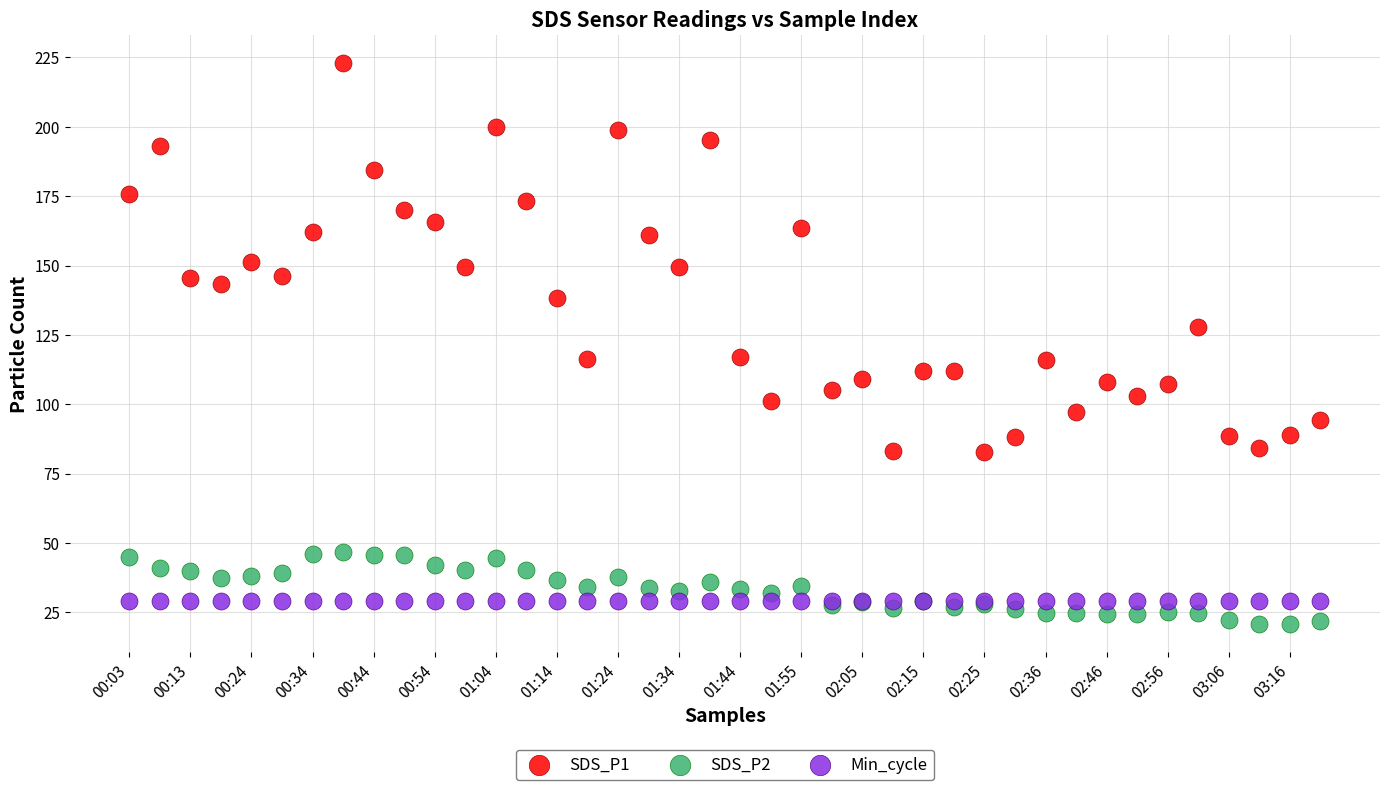

Which series reaches the maximum Y coordinate?

SDS_P1